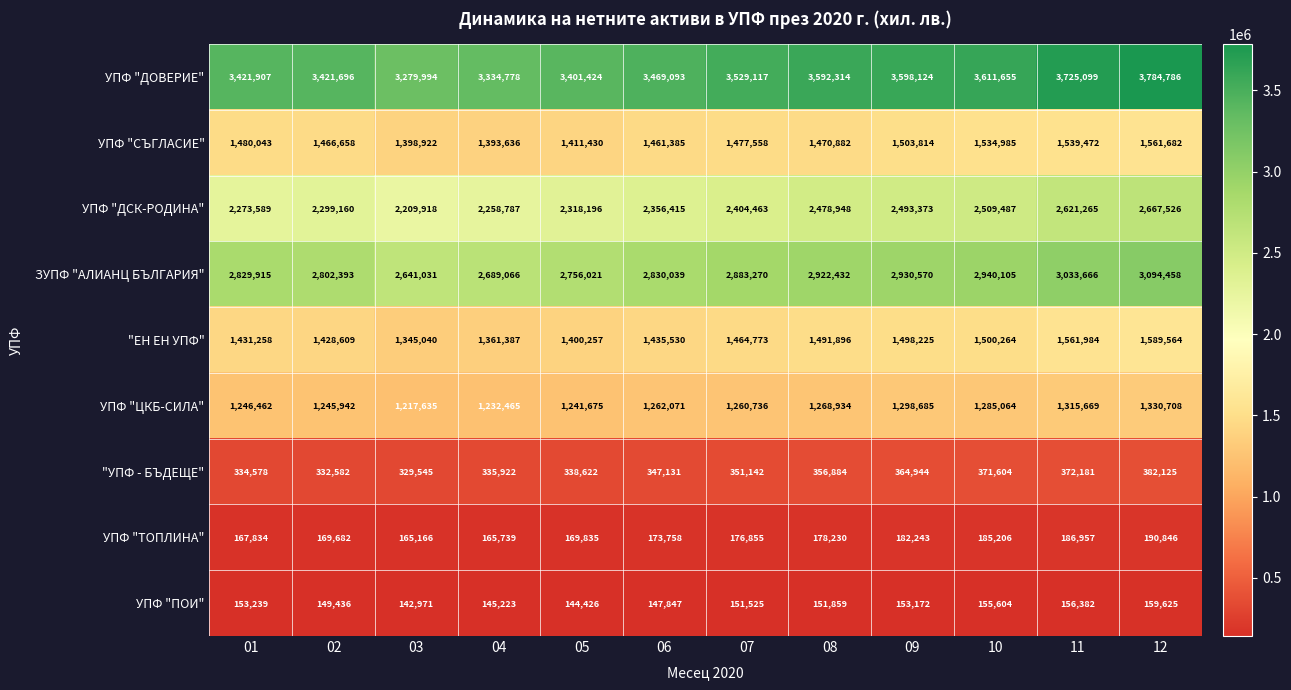

What is the difference between the second highest and minimum values in the ЗУПФ "АЛИАНЦ БЪЛГАРИЯ" series?

392635